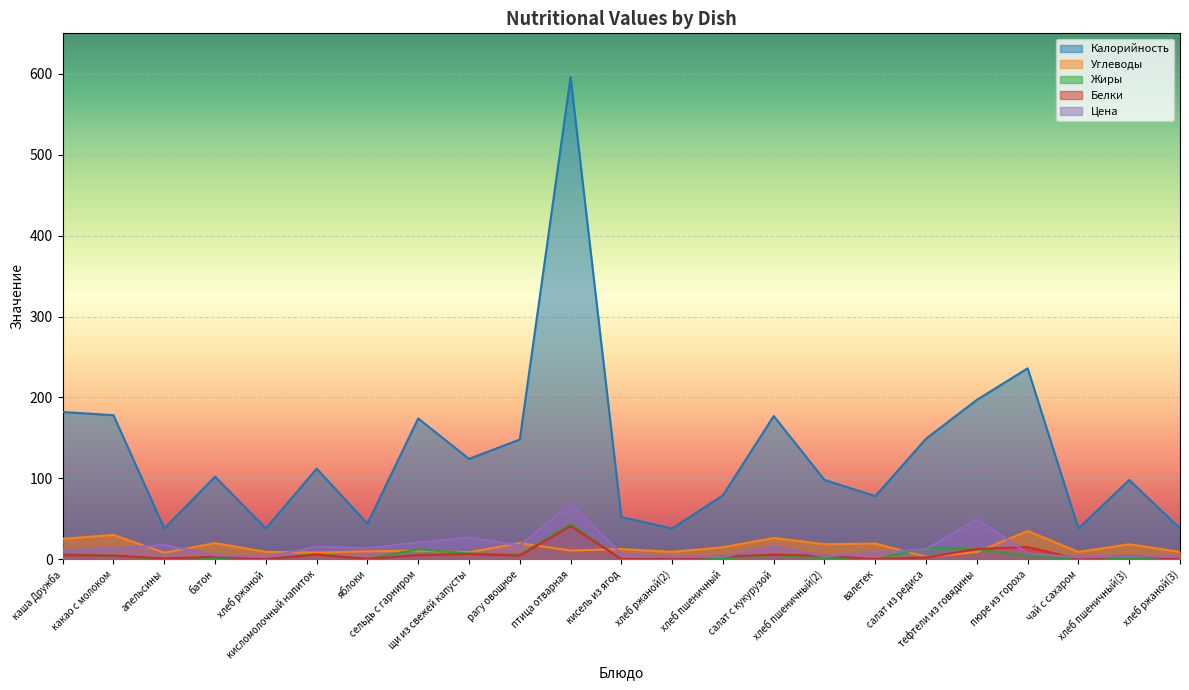

Count the number of categories in the chart.

23